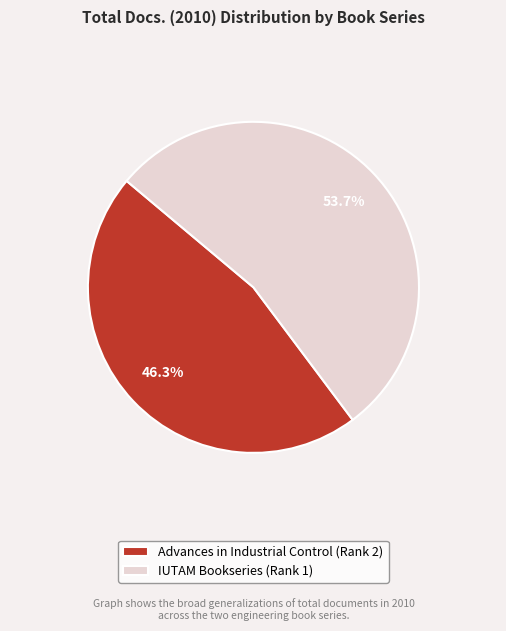

Rank the categories by value from lowest to highest.

Advances in Industrial Control (Rank 2), IUTAM Bookseries (Rank 1)